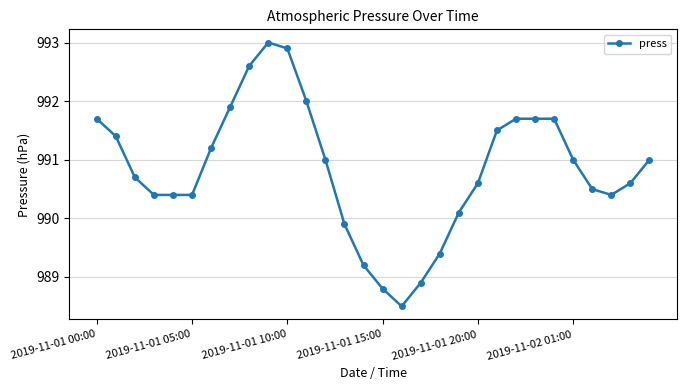

What is the difference between the second highest and minimum values?

4.4